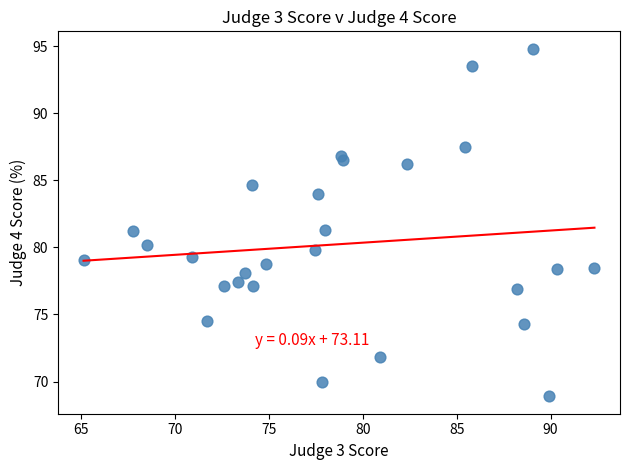

What is the range of X values (max minus min)?

27.2